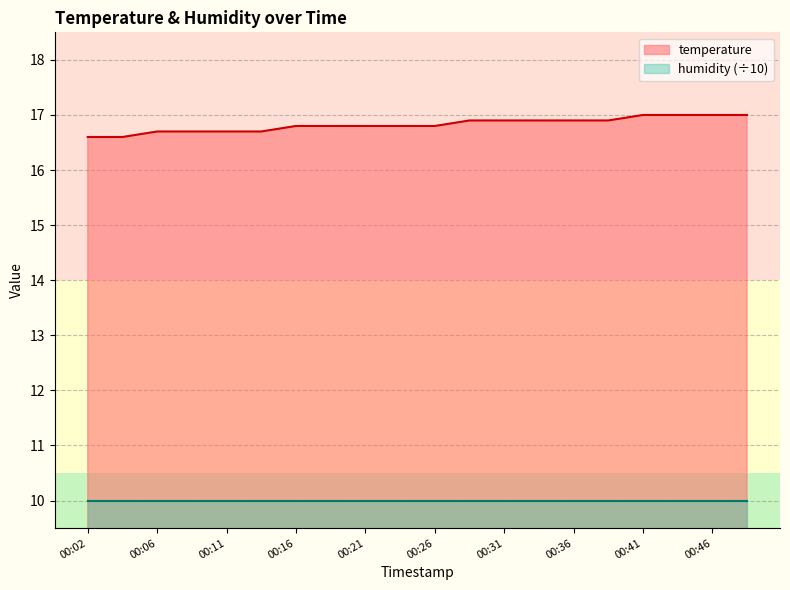

Reading left to right, list all the values displayed in this chart.

16.6	16.6	16.7	16.7	16.7	16.7	16.8	16.8	16.8	16.8	16.8	16.9	16.9	16.9	16.9	16.9	17.0	17.0	17.0	17.0